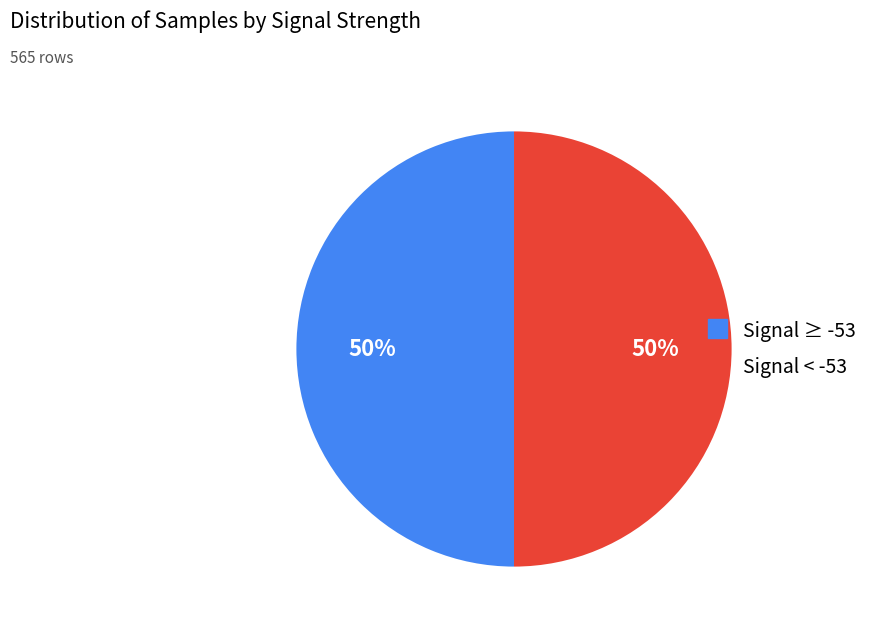

To the nearest percent, what is the average slice percentage?

50%